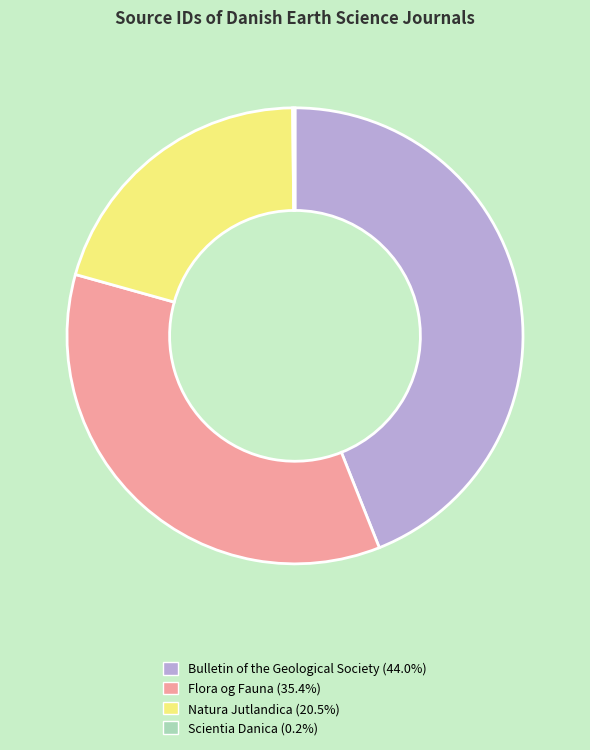

Is there a majority slice in this chart?

No